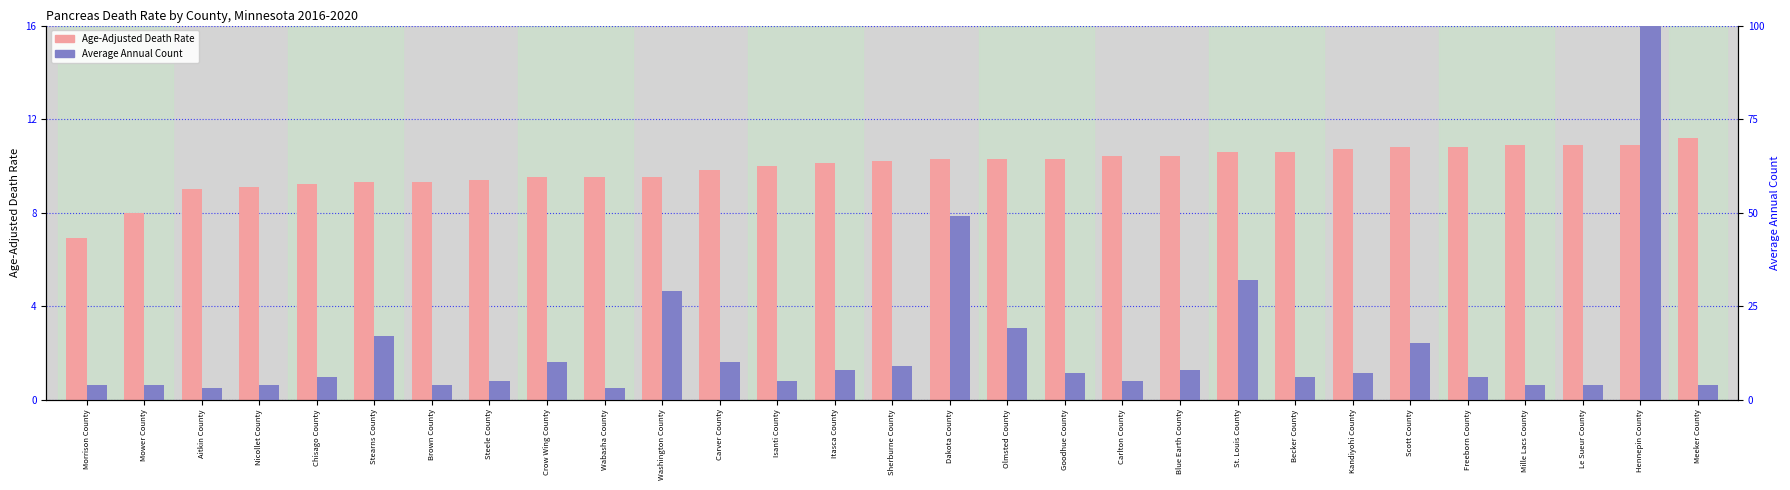

Reading left to right, transcribe all the data shown in this chart.

Age-Adjusted Death Rate: Morrison County=6.9	Mower County=8.0	Aitkin County=9.0	Nicollet County=9.1	Chisago County=9.2	Stearns County=9.3	Brown County=9.3	Steele County=9.4	Crow Wing County=9.5	Wabasha County=9.5	Washington County=9.5	Carver County=9.8	Isanti County=10.0	Itasca County=10.1	Sherburne County=10.2	Dakota County=10.3	Olmsted County=10.3	Goodhue County=10.3	Carlton County=10.4	Blue Earth County=10.4	St. Louis County=10.6	Becker County=10.6	Kandiyohi County=10.7	Scott County=10.8	Freeborn County=10.8	Mille Lacs County=10.9	Le Sueur County=10.9	Hennepin County=10.9	Meeker County=11.2
Average Annual Count: Morrison County=4.0	Mower County=4.0	Aitkin County=3.0	Nicollet County=4.0	Chisago County=6.0	Stearns County=17.0	Brown County=4.0	Steele County=5.0	Crow Wing County=10.0	Wabasha County=3.0	Washington County=29.0	Carver County=10.0	Isanti County=5.0	Itasca County=8.0	Sherburne County=9.0	Dakota County=49.0	Olmsted County=19.0	Goodhue County=7.0	Carlton County=5.0	Blue Earth County=8.0	St. Louis County=32.0	Becker County=6.0	Kandiyohi County=7.0	Scott County=15.0	Freeborn County=6.0	Mille Lacs County=4.0	Le Sueur County=4.0	Hennepin County=152.0	Meeker County=4.0